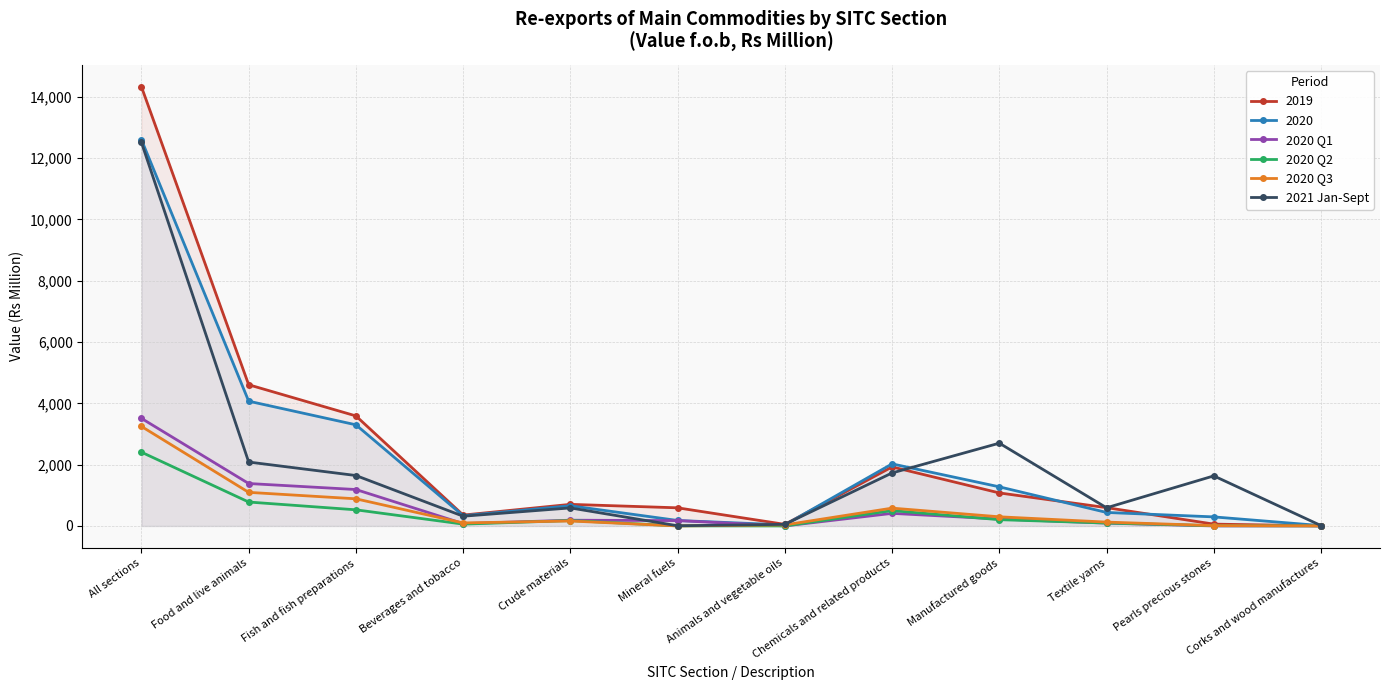

At which label does 2020 Q1 first exceed 187?

All sections